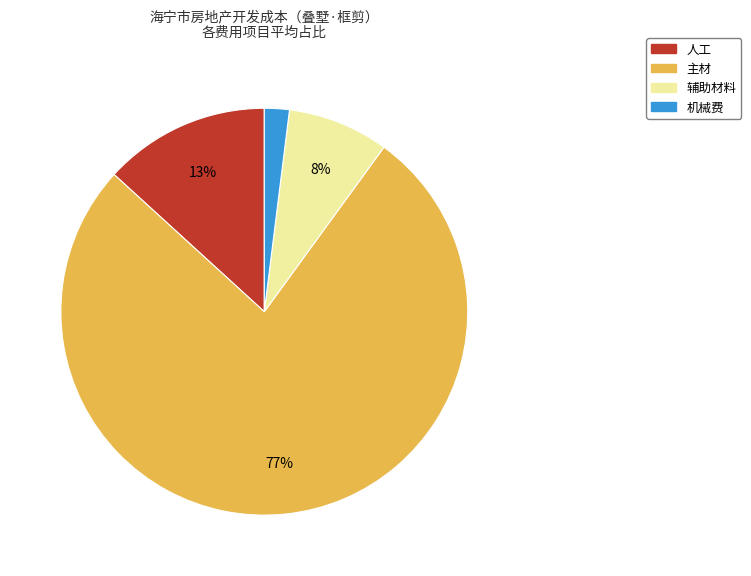

Is there a majority slice in this chart?

Yes